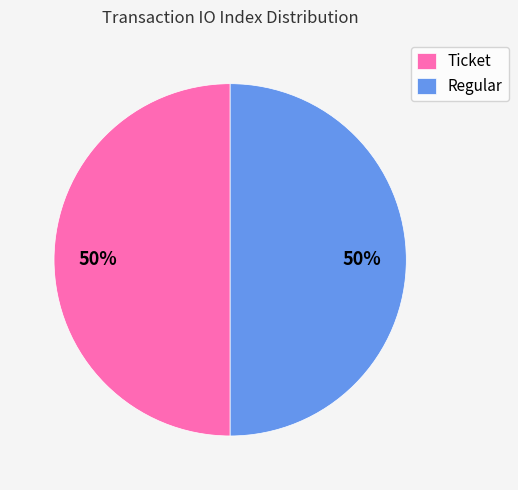

How many segments does this pie chart have?

2